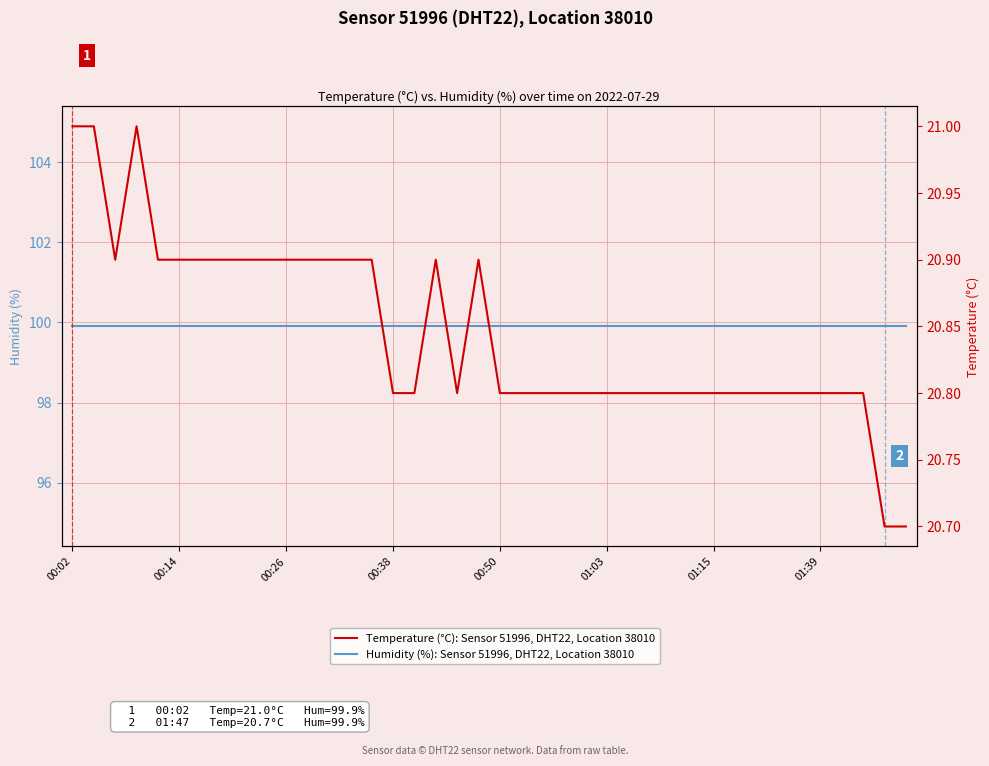

Reading left to right, what are all the values shown in this chart?

Humidity (%): Sensor 51996, DHT22, Location 38010: 99.9	99.9	99.9	99.9	99.9	99.9	99.9	99.9	99.9	99.9	99.9	99.9	99.9	99.9	99.9	99.9	99.9	99.9	99.9	99.9	99.9	99.9	99.9	99.9	99.9	99.9	99.9	99.9	99.9	99.9	99.9	99.9	99.9	99.9	99.9	99.9	99.9	99.9	99.9	99.9
Temperature (°C): Sensor 51996, DHT22, Location 38010: 21.0	21.0	20.9	21.0	20.9	20.9	20.9	20.9	20.9	20.9	20.9	20.9	20.9	20.9	20.9	20.8	20.8	20.9	20.8	20.9	20.8	20.8	20.8	20.8	20.8	20.8	20.8	20.8	20.8	20.8	20.8	20.8	20.8	20.8	20.8	20.8	20.8	20.8	20.7	20.7